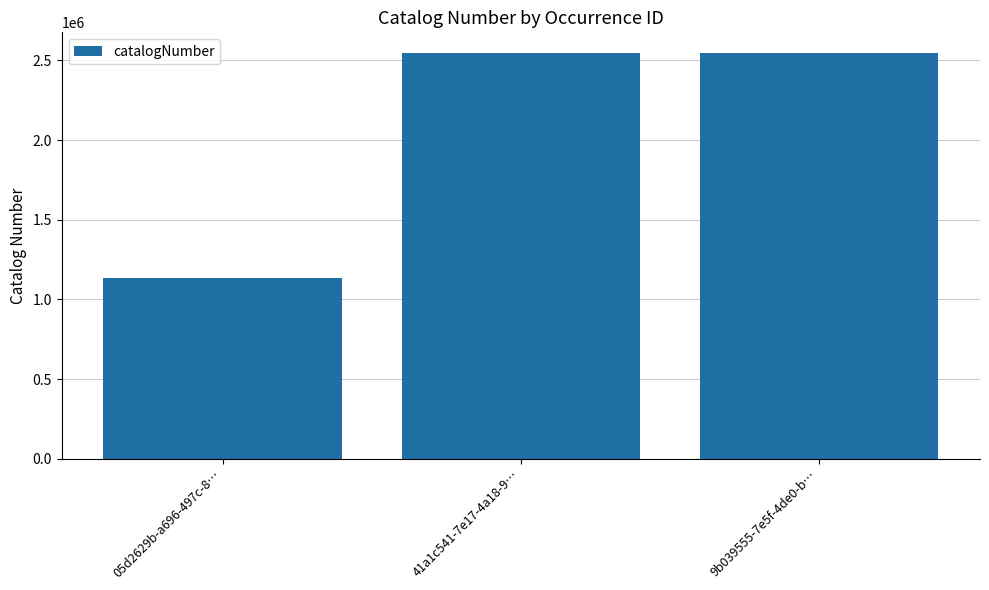

How many series are shown in this chart?

1